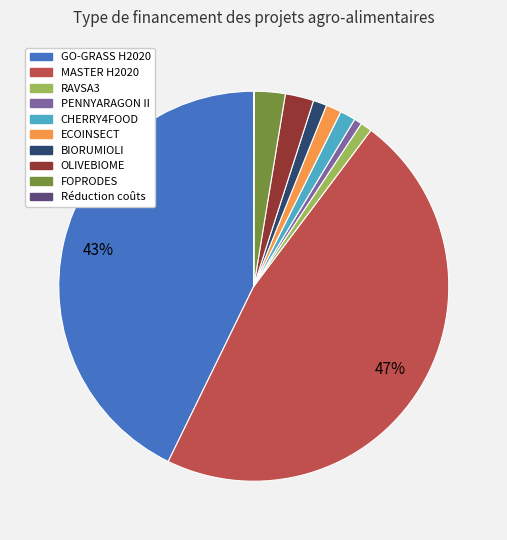

Is ECOINSECT the majority of the pie?

No